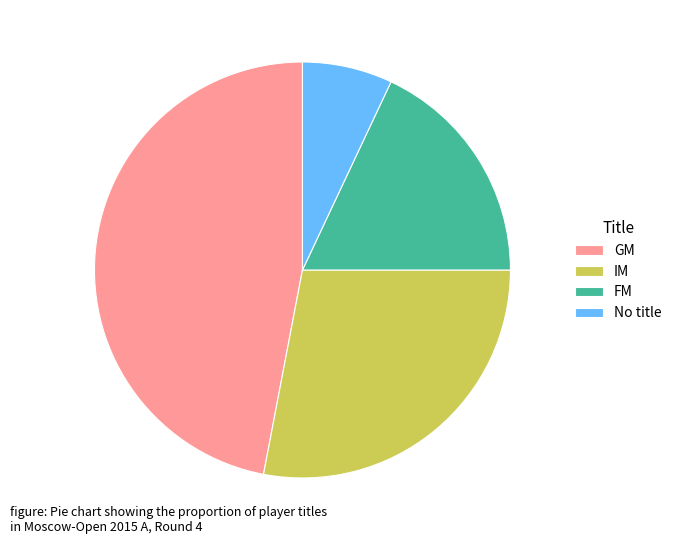

Between FM and IM, which is larger?

IM